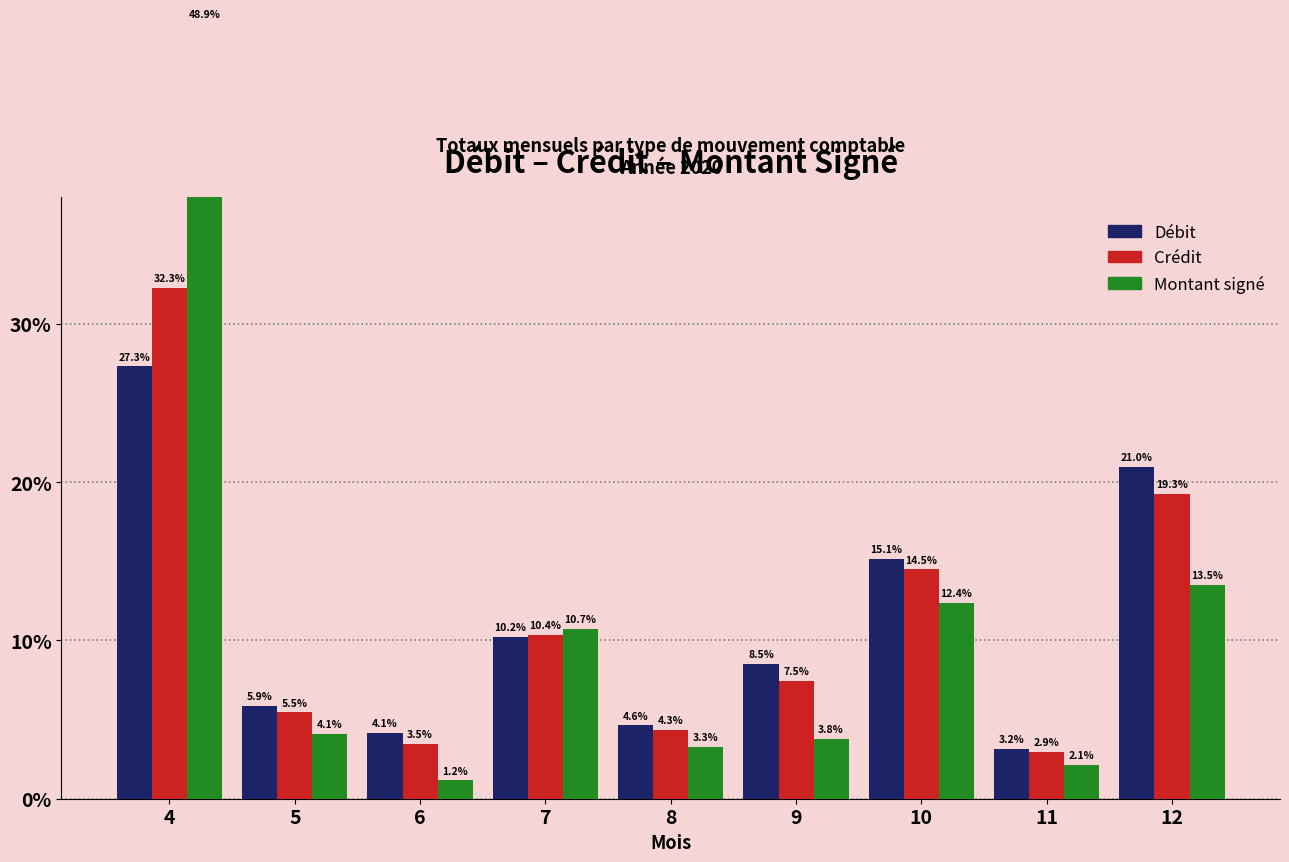

What is the maximum value shown in the chart?

48.9